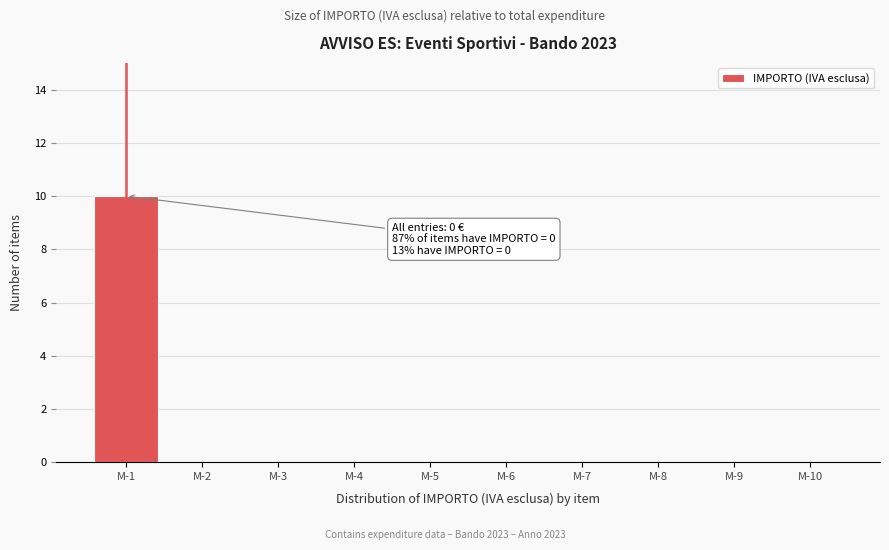

Reading left to right, what are all the values shown in this chart?

M-1=10	M-2=0	M-3=0	M-4=0	M-5=0	M-6=0	M-7=0	M-8=0	M-9=0	M-10=0